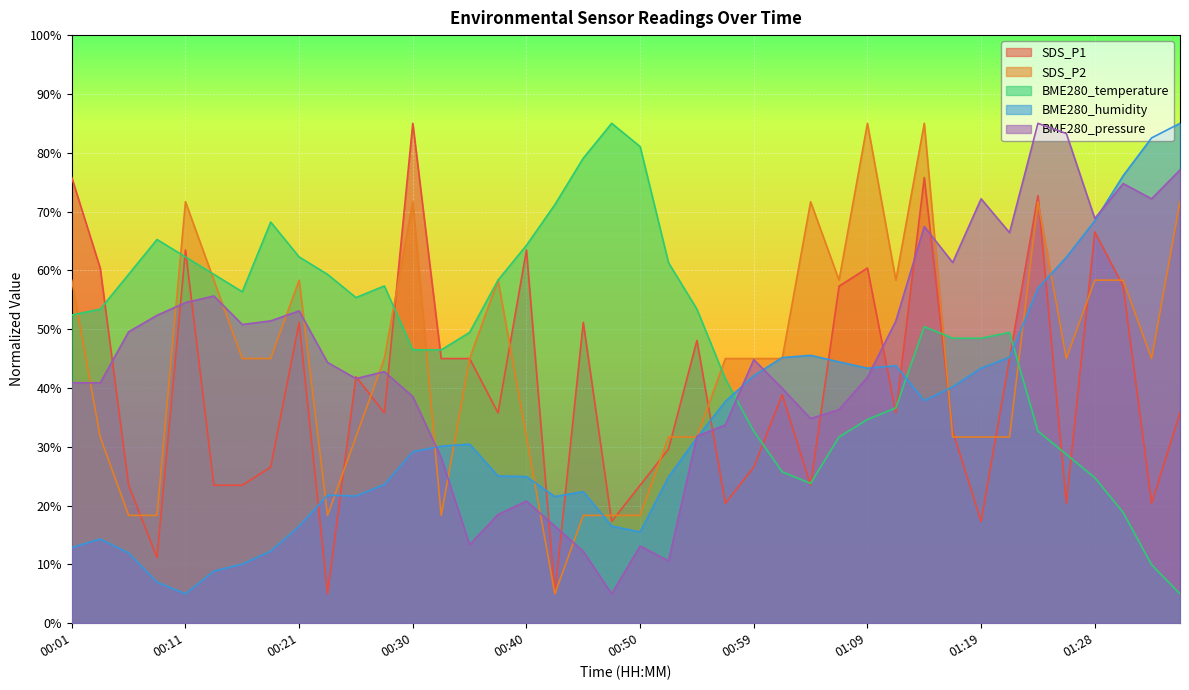

What is the sum of all BME280_humidity values?

1337.7